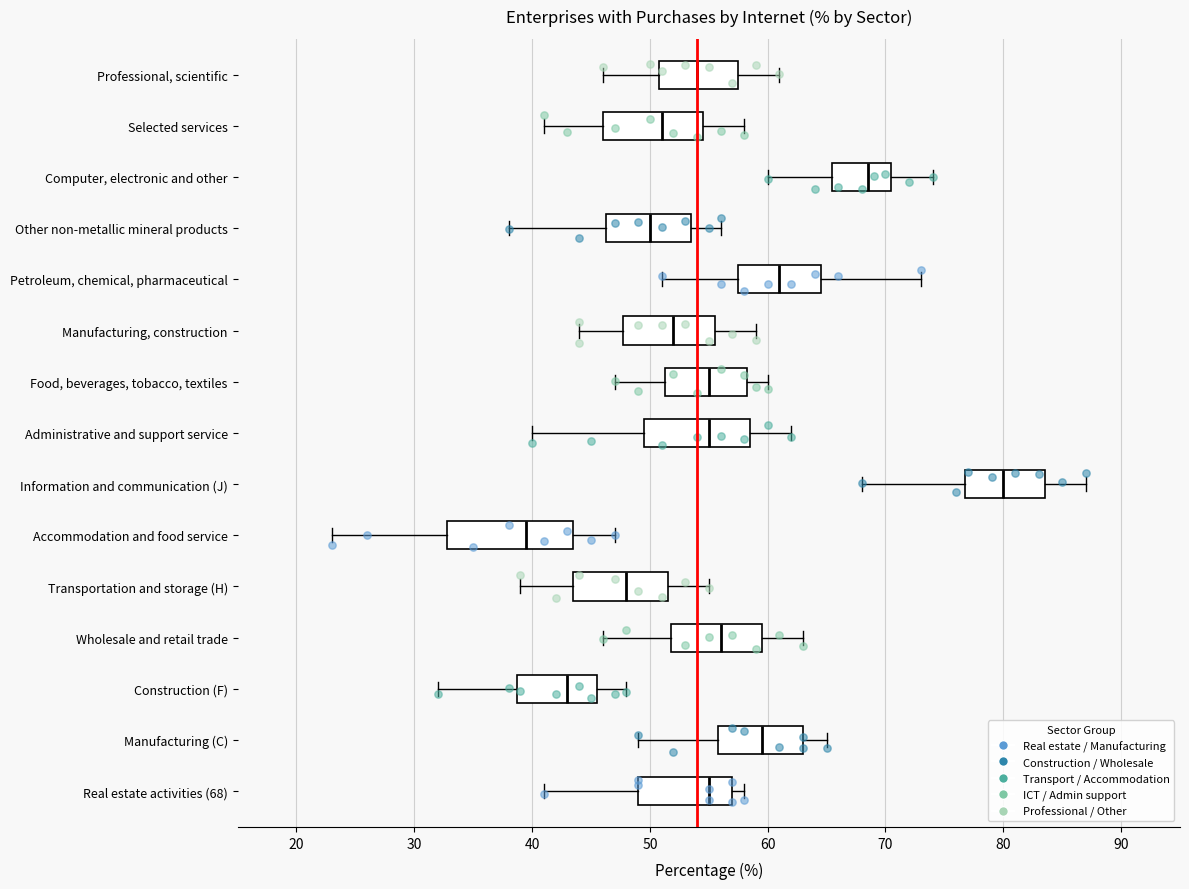

Which box's median line is the furthest to the left?

Accommodation and food service